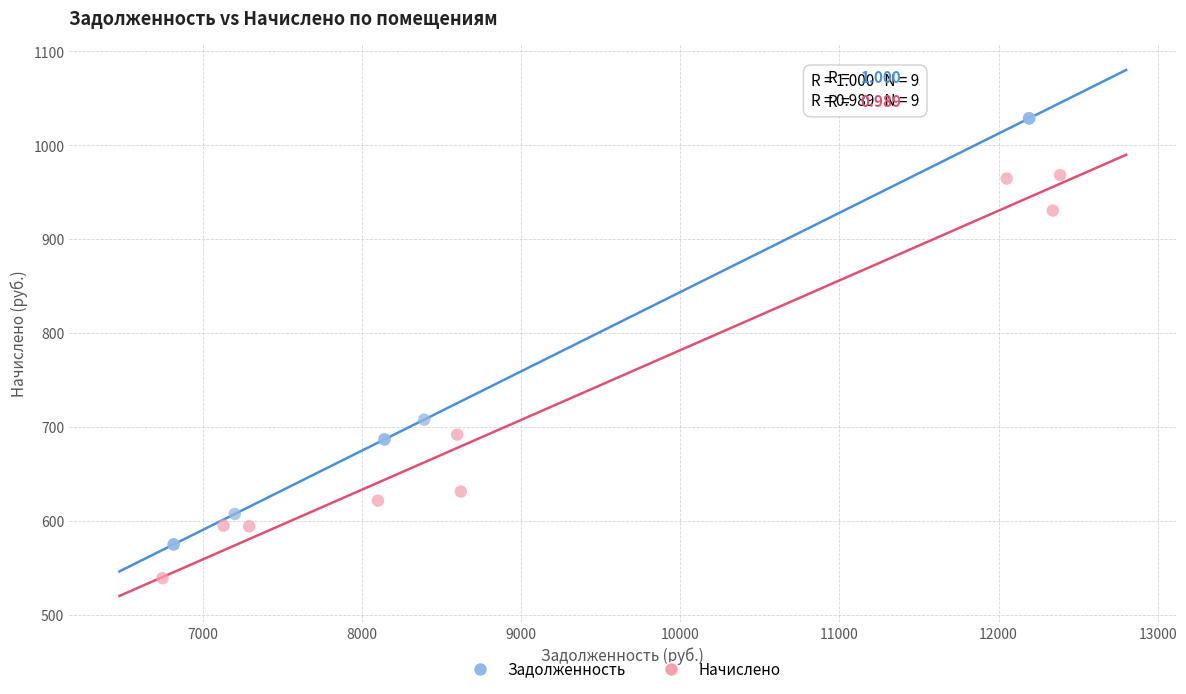

Which series reaches the maximum Y coordinate?

Задолженность